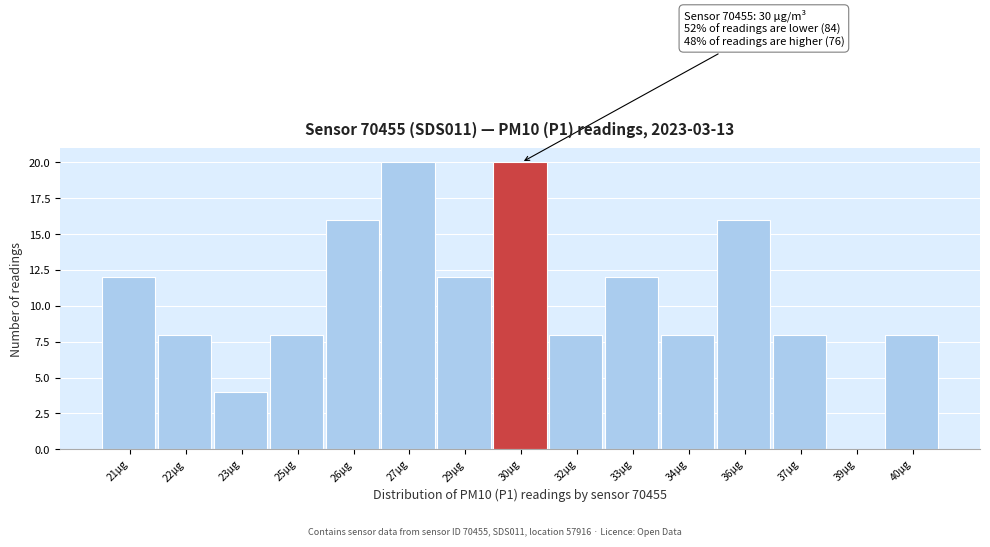

Reading left to right, extract all data points from this chart.

21µg=12	22µg=8	23µg=4	25µg=8	26µg=16	27µg=20	29µg=12	30µg=20	32µg=8	33µg=12	34µg=8	36µg=16	37µg=8	39µg=0	40µg=8